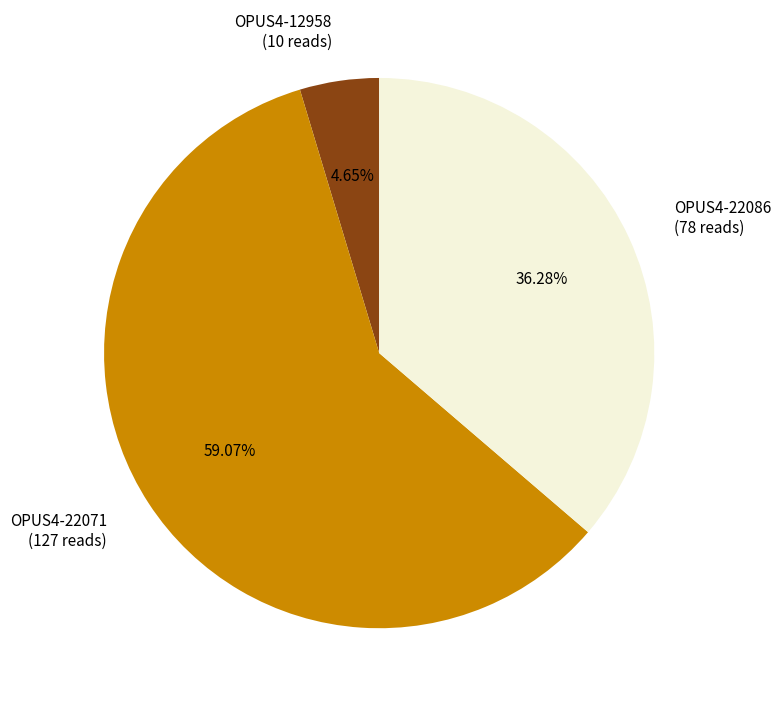

What percentage do OPUS4-12958 and OPUS4-22086 together represent?

40.9%